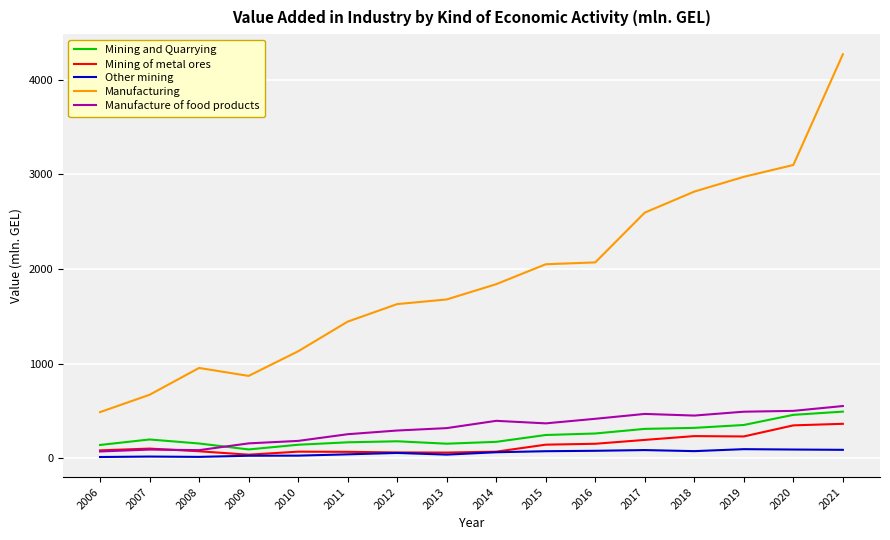

What is the highest value of the Manufacture of food products series?

550.9